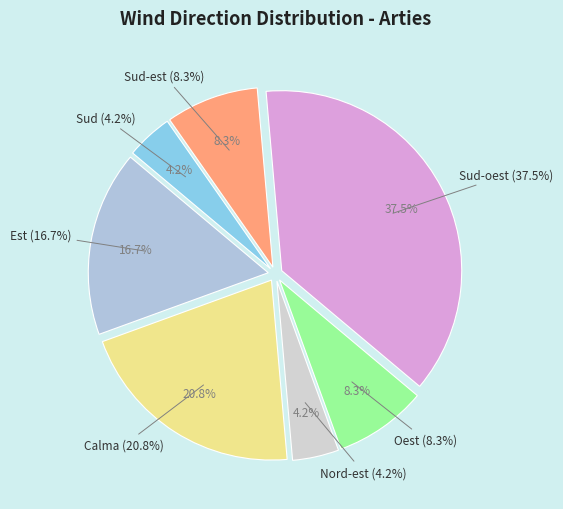

To the nearest percent, what portion does Sud-oest represent?

38%